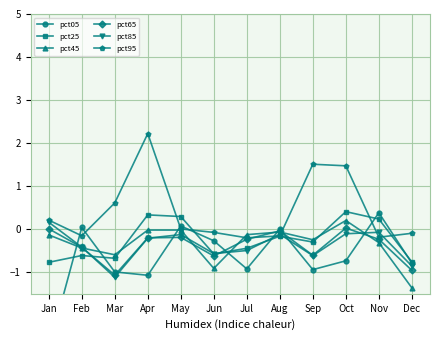

Which series has the largest range (max minus min)?

pct05